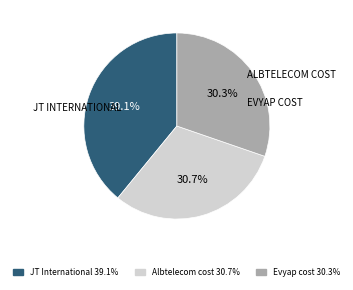

Is Evyap cost the majority of the pie?

No